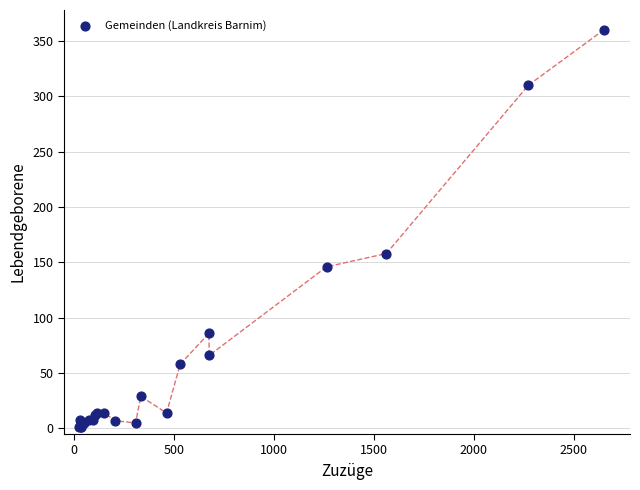

What Y value in the scatter plot is closest to 180?

158